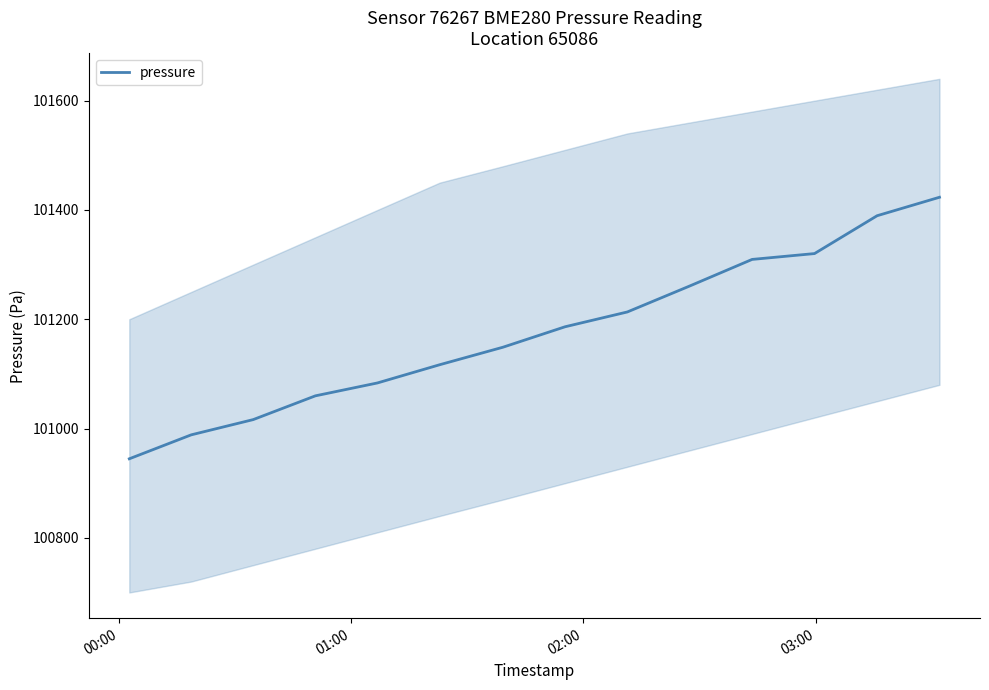

How many lines are shown in the chart?

1